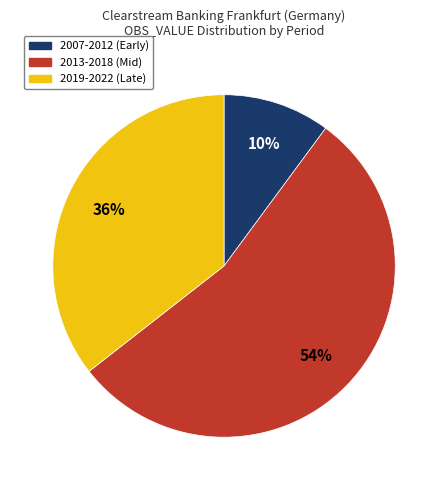

Is there a majority slice in this chart?

Yes